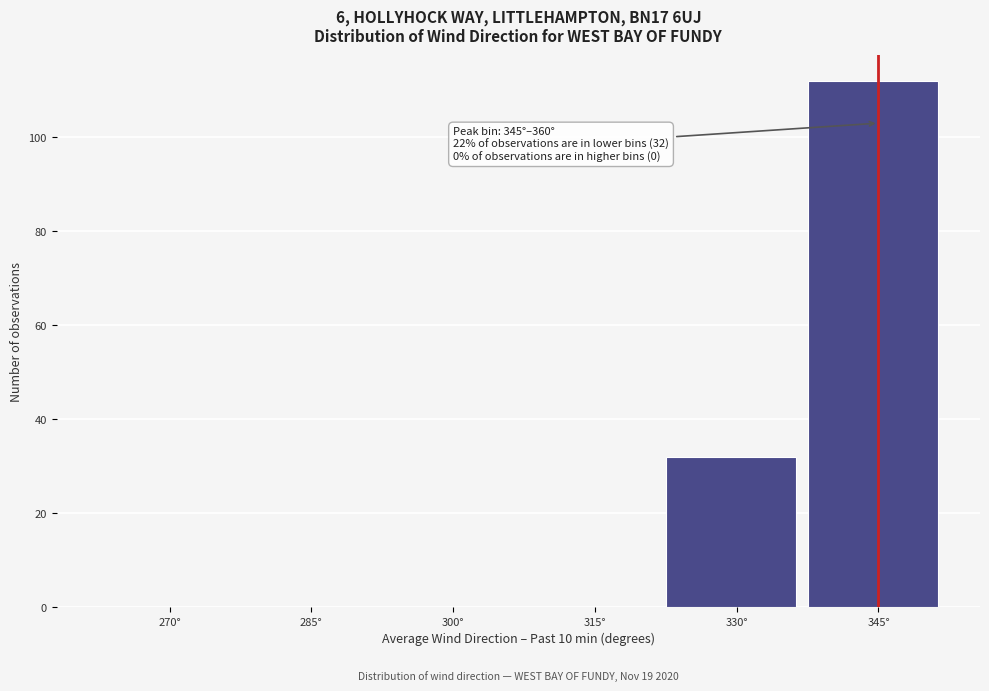

Reading left to right, list all the values displayed in this chart.

270°=0	285°=0	300°=0	315°=0	330°=32	345°=112